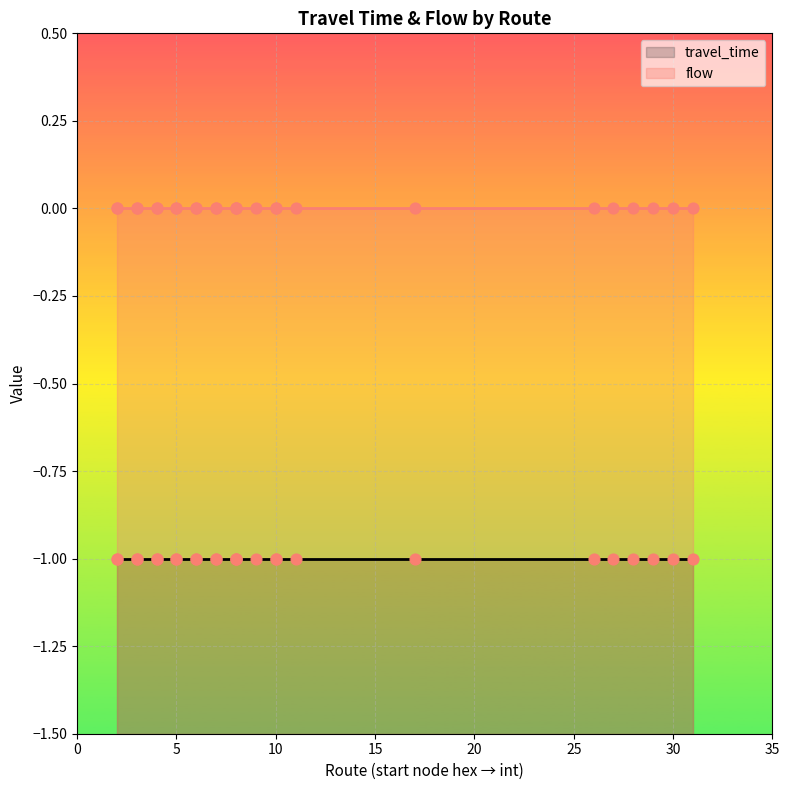

Is the value of flow at 24 greater than the value of travel_time at 8?

Yes